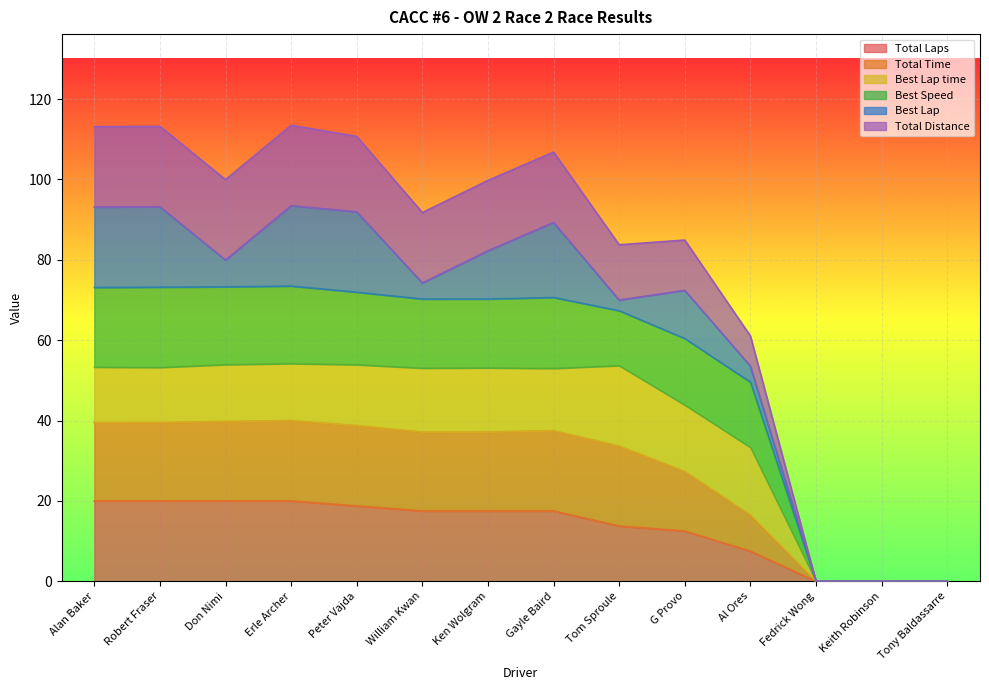

List the labels in order of Total Time value, largest first.

Erle Archer, Don Nimi, Robert Fraser, Alan Baker, Peter Vajda, Gayle Baird, Ken Wolgram, William Kwan, Tom Sproule, G Provo, Al Ores, Fedrick Wong, Keith Robinson, Tony Baldassarre